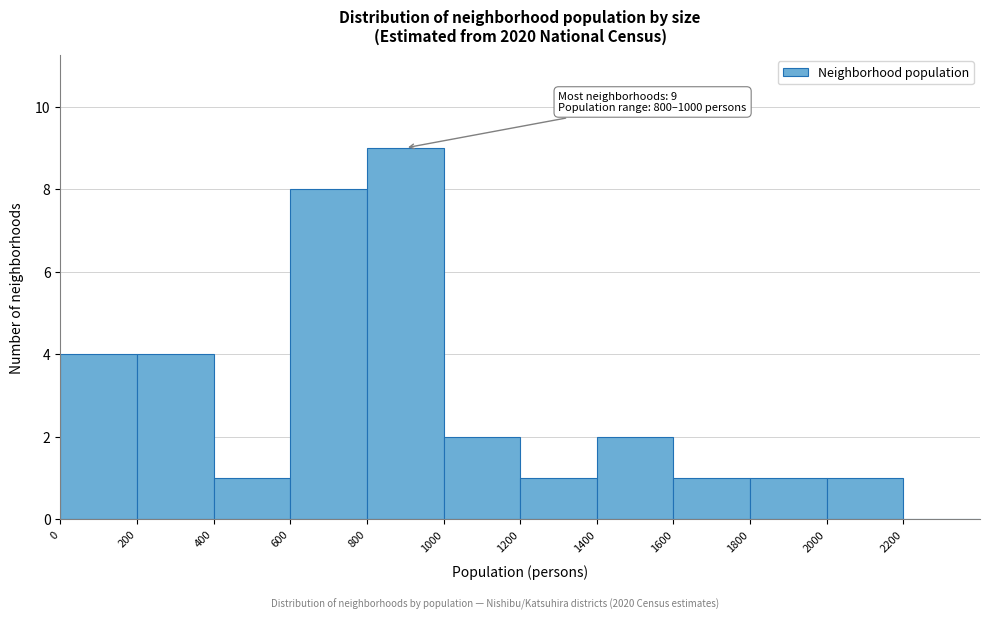

Over which range of the x-axis is the bar tallest?

800 to 1000